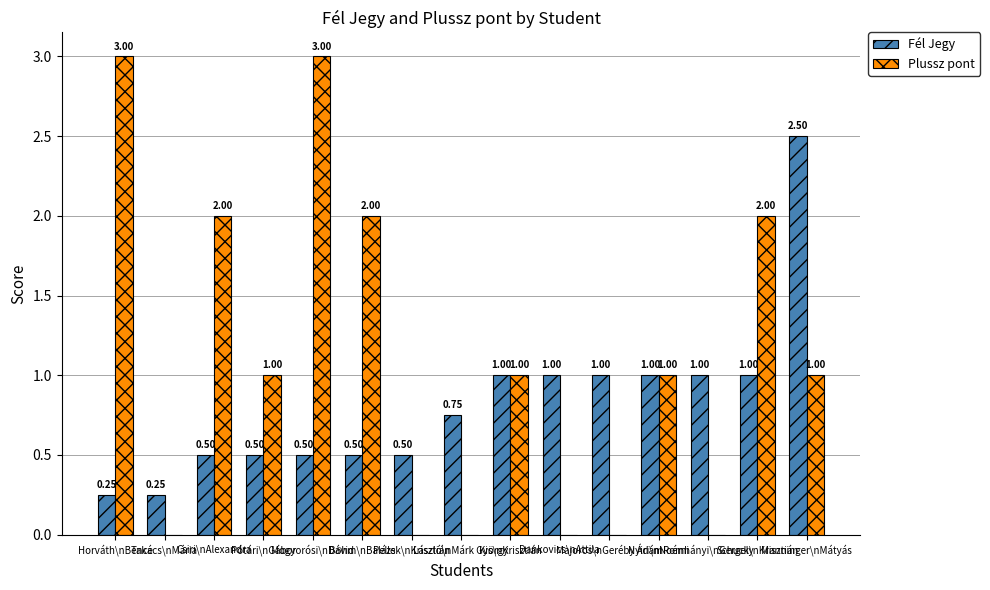

Which series has the largest total across all categories?

Plussz pont